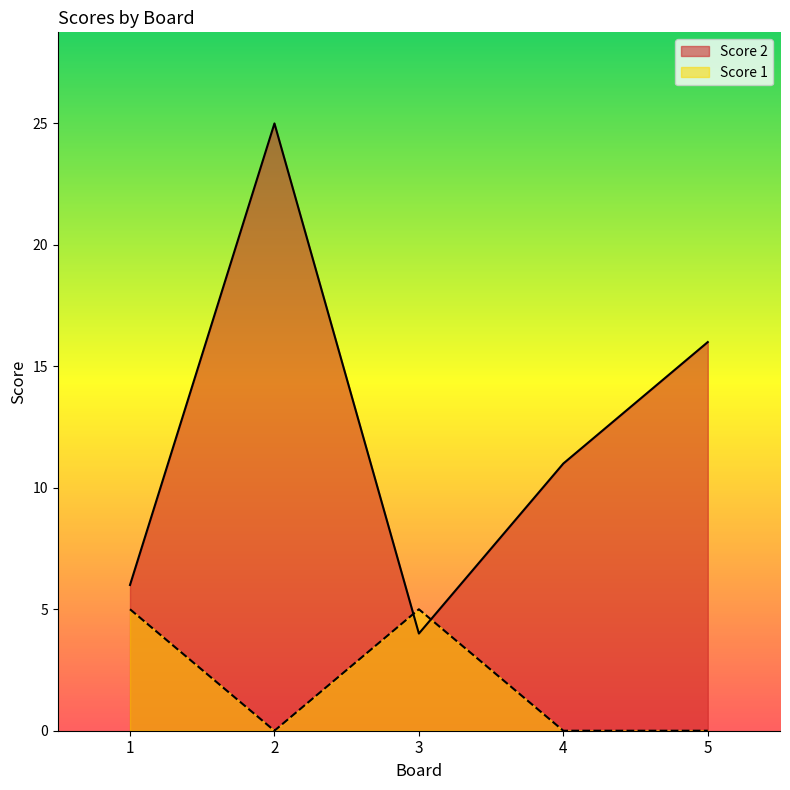

Count the Score 1 values in the range 0 to 5.

5